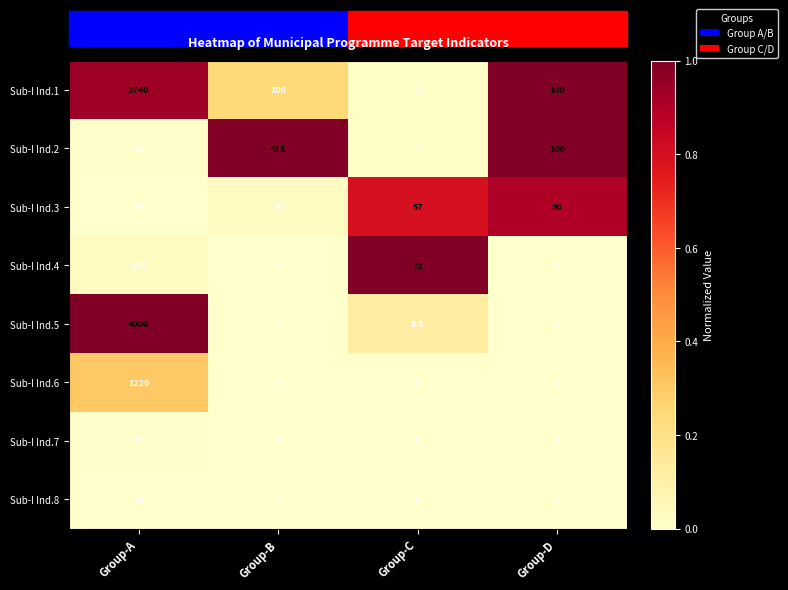

The value of Sub-I Ind.8 at Group-C is 0.0. True or false?

True